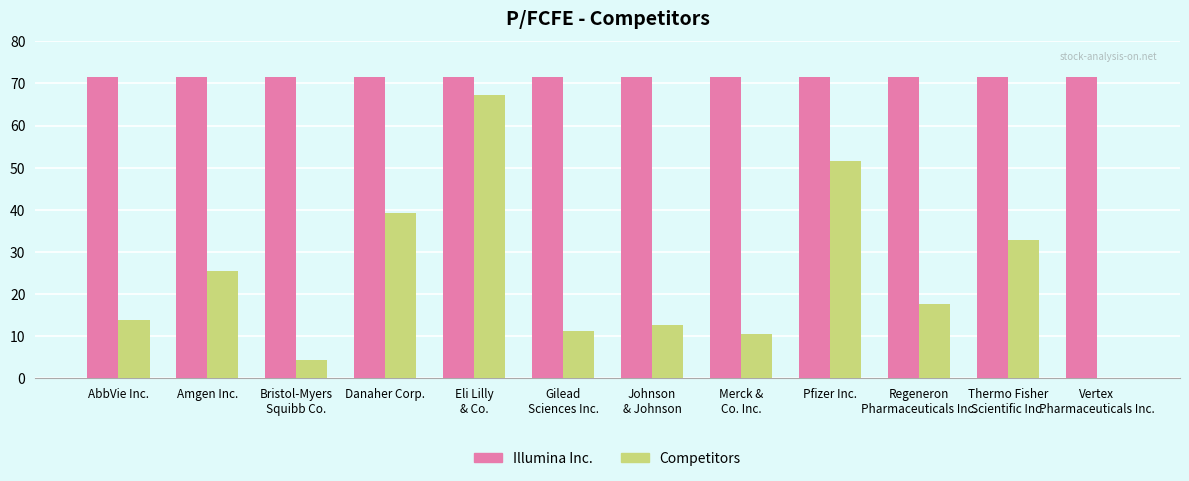

The value of Illumina Inc. at Pfizer Inc. is 71.6. True or false?

True